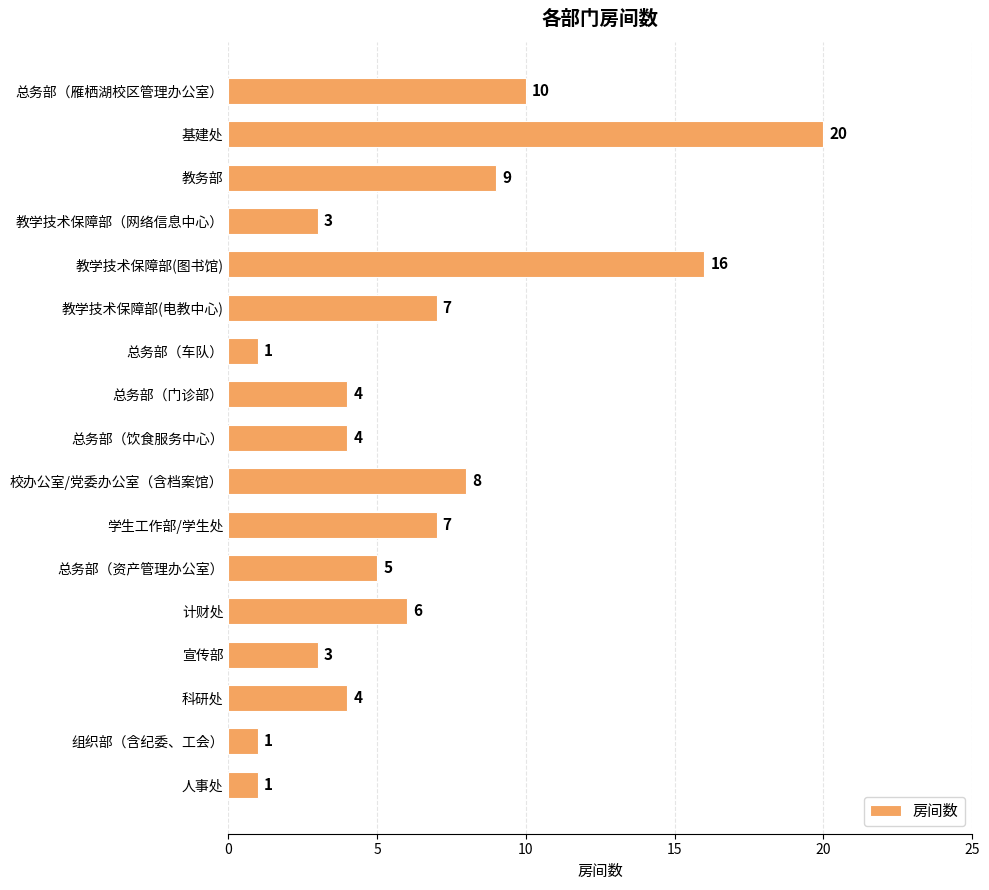

What is the difference between the maximum and minimum values?

19